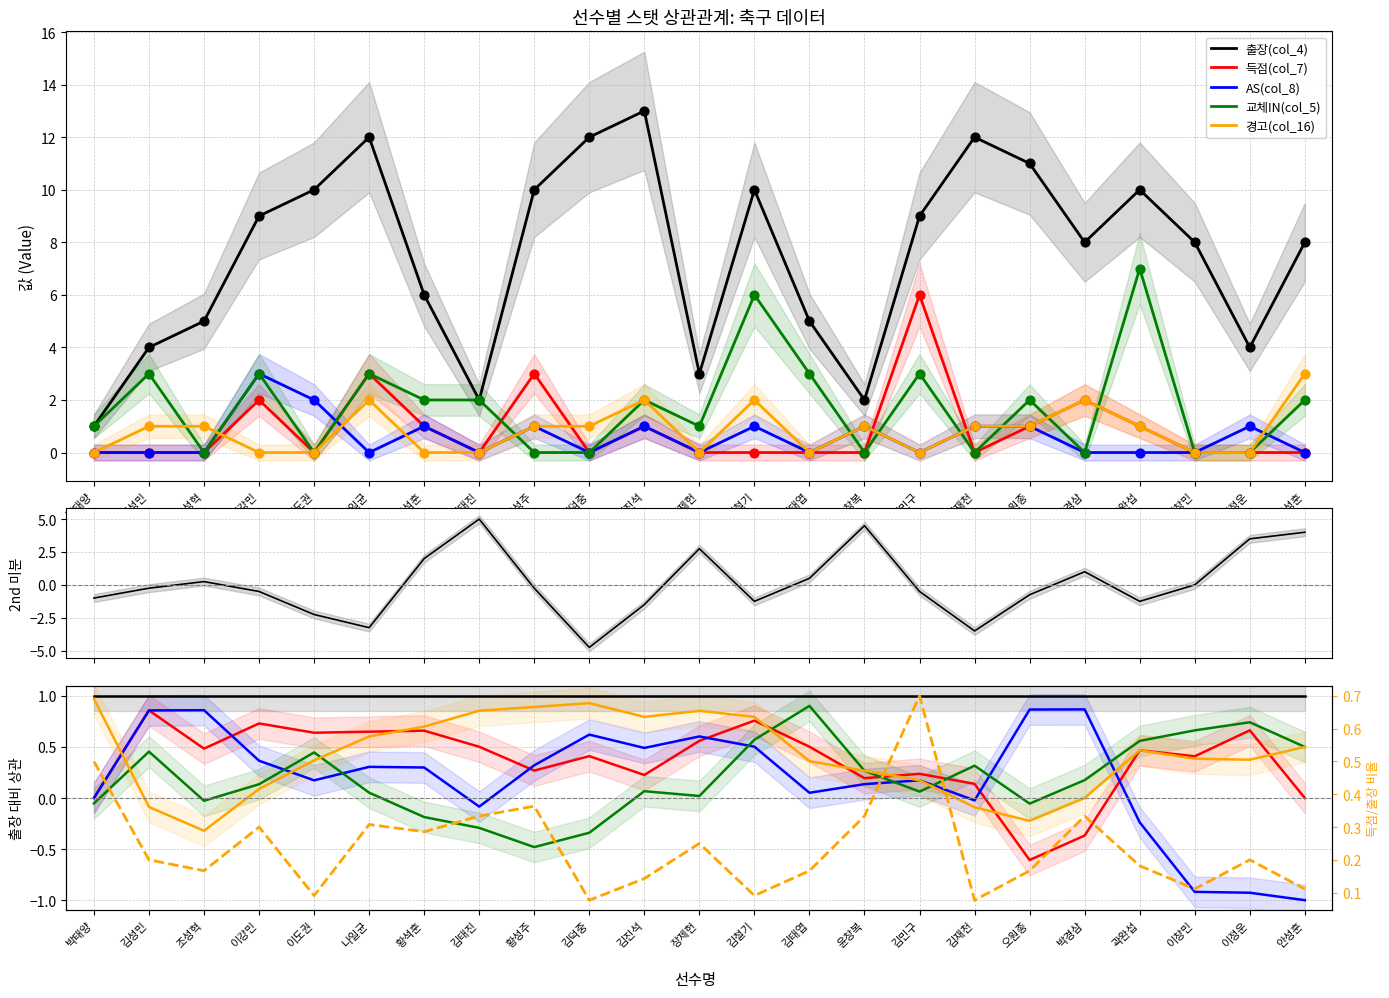

Which series has the largest total across all categories?

출장(col_4)